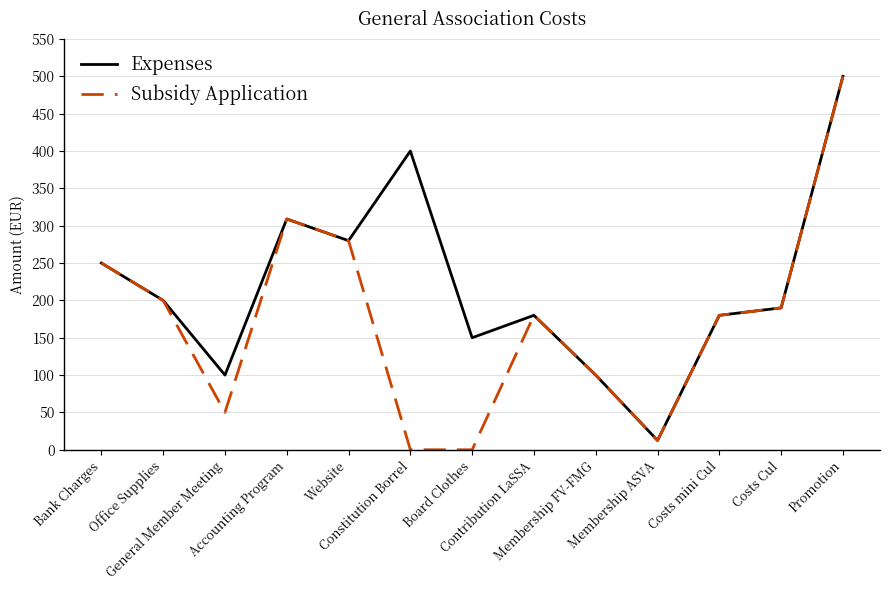

Which label corresponds to the largest value in the chart?

Promotion